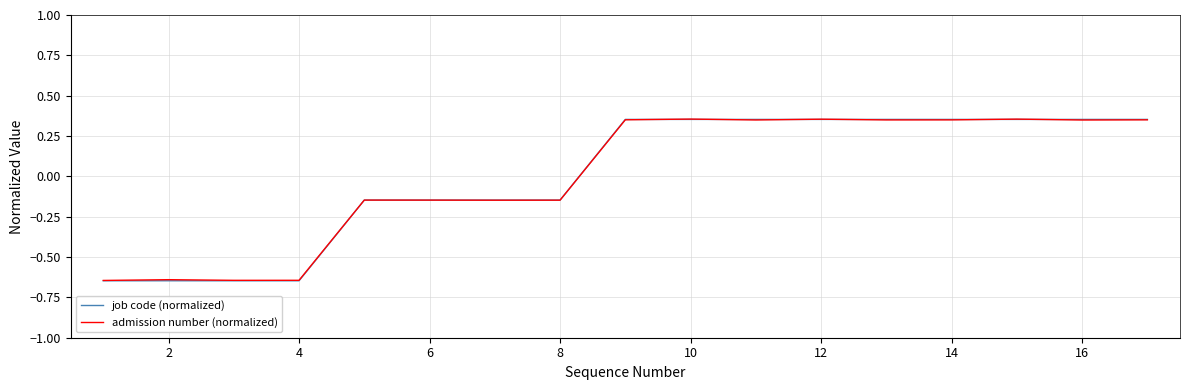

At how many categories does at least one series exceed 0?

9